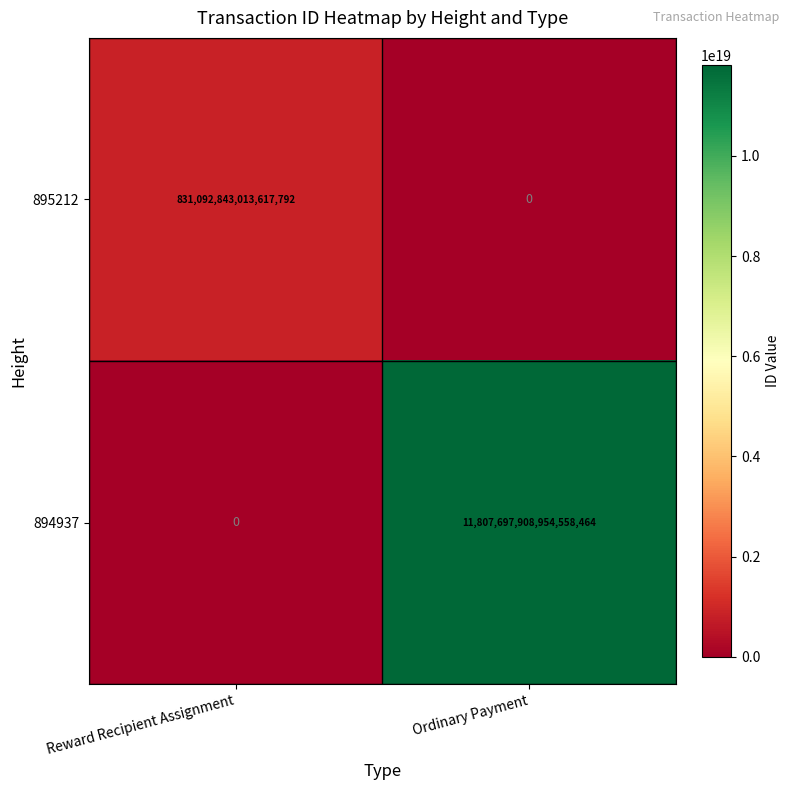

How many values in the 894937 series are below 11807697908954558464?

1